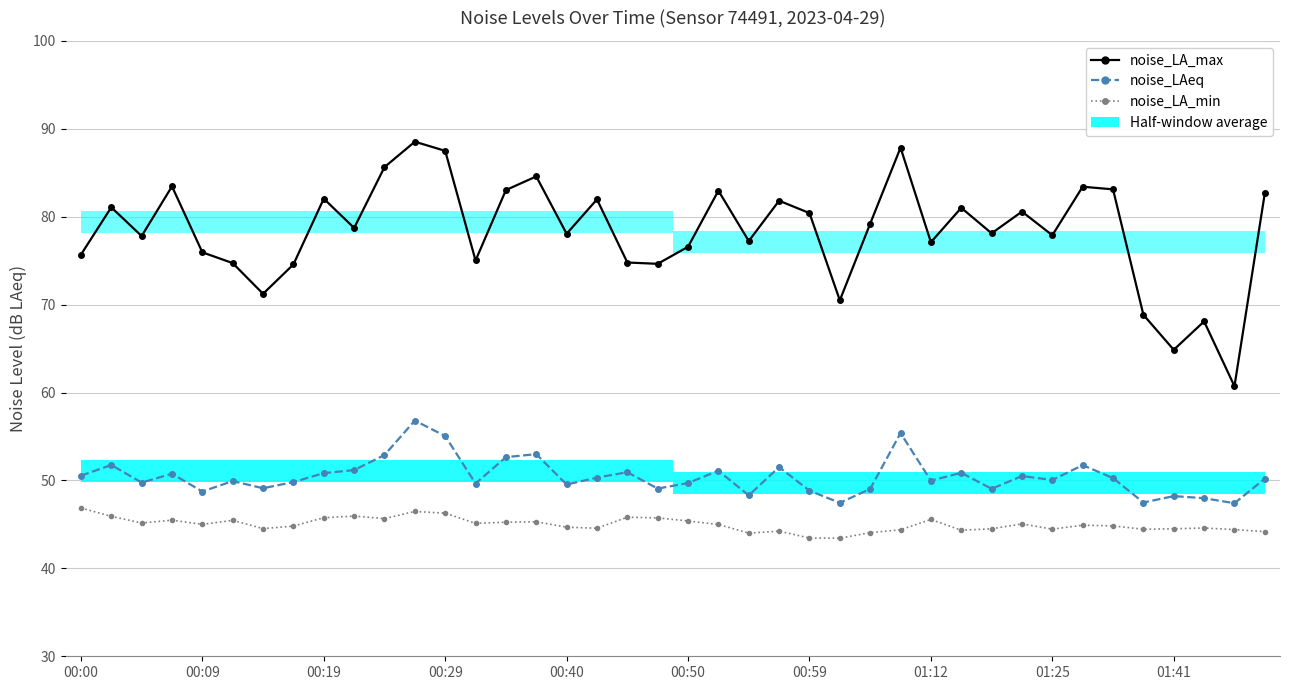

Reading left to right, what are all the values shown in this chart?

noise_LA_max: 75.7	81.1	77.8	83.5	76.0	74.7	71.2	74.6	82.0	78.7	85.6	88.5	87.5	75.0	83.0	84.6	78.1	82.0	74.8	74.6	76.6	83.0	77.2	81.8	80.4	70.5	79.2	87.8	77.1	81.0	78.1	80.6	77.9	83.4	83.1	68.8	64.9	68.1	60.7	82.7
noise_LAeq: 50.5	51.8	49.8	50.8	48.7	49.9	49.1	49.8	50.8	51.2	52.9	56.8	55.0	49.6	52.6	53.0	49.5	50.3	50.9	49.1	49.7	51.1	48.3	51.5	48.8	47.5	49.0	55.4	50.0	50.9	49.0	50.5	50.0	51.7	50.3	47.5	48.2	48.0	47.4	50.2
noise_LA_min: 46.9	45.9	45.2	45.5	45.0	45.5	44.5	44.8	45.8	46.0	45.7	46.5	46.3	45.1	45.2	45.3	44.7	44.6	45.8	45.7	45.4	45.0	44.0	44.2	43.5	43.4	44.1	44.4	45.6	44.3	44.5	45.1	44.5	44.9	44.8	44.5	44.5	44.6	44.4	44.2